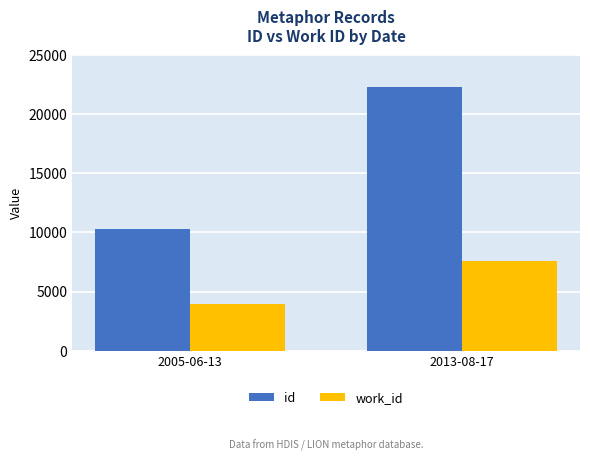

Reading left to right, what are all the values shown in this chart?

id: 10318	22297
work_id: 3956	7619